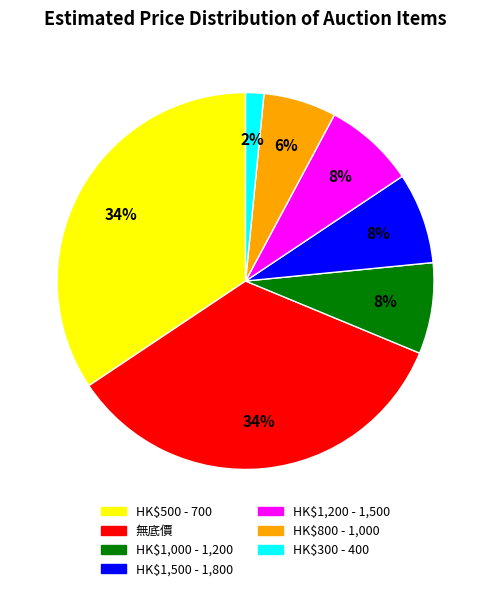

How many segments does this pie chart have?

7